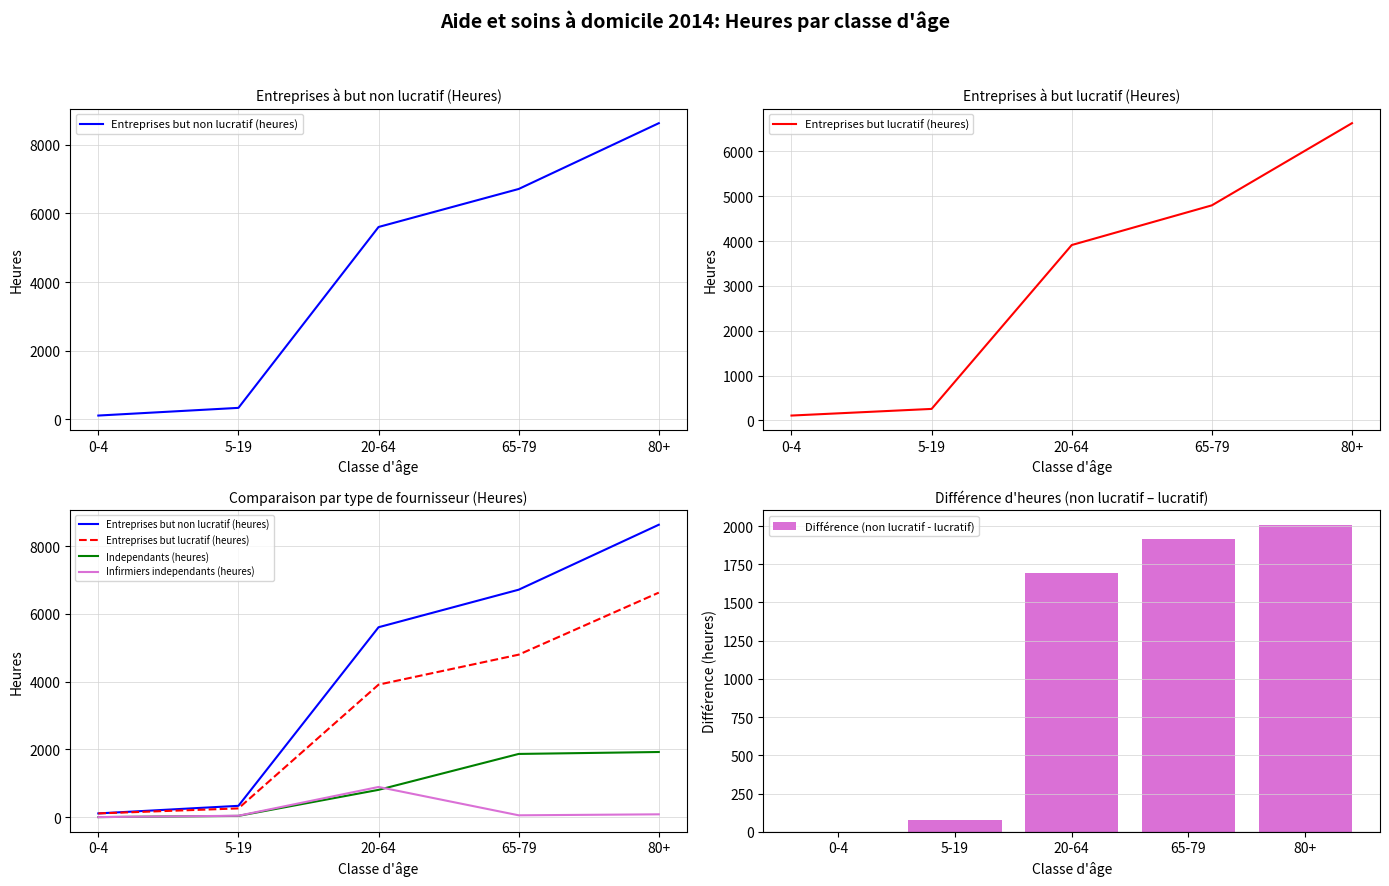

Between 0-4 and 65-79, which series saw the biggest shift?

Entreprises but non lucratif (heures)